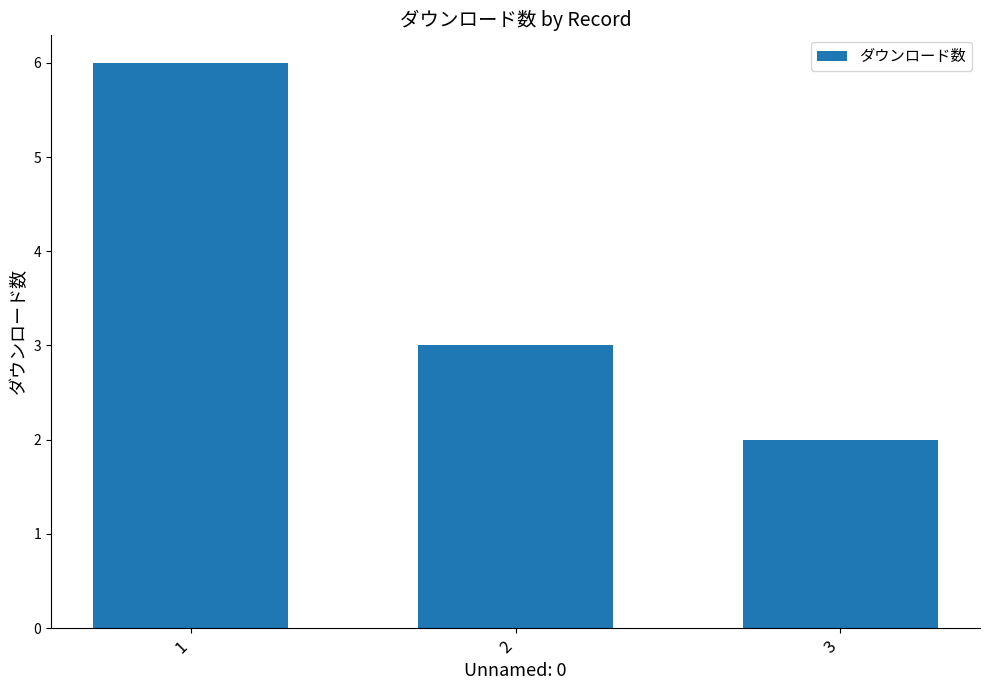

What is the change in value from 1 to 3?

-4